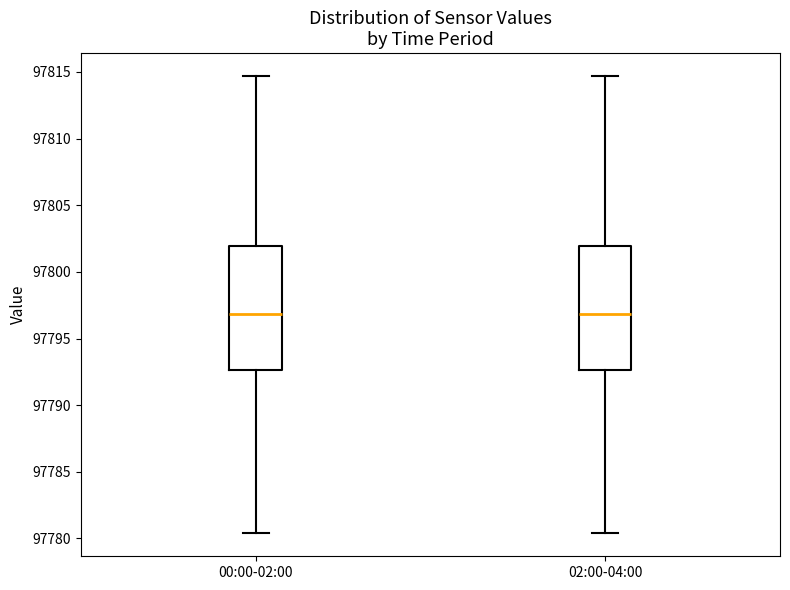

Where does the median line of the box for 00:00-02:00 sit on the y-axis? The values are not printed on the chart, so give them approximately, as read against the axis.

97797.0